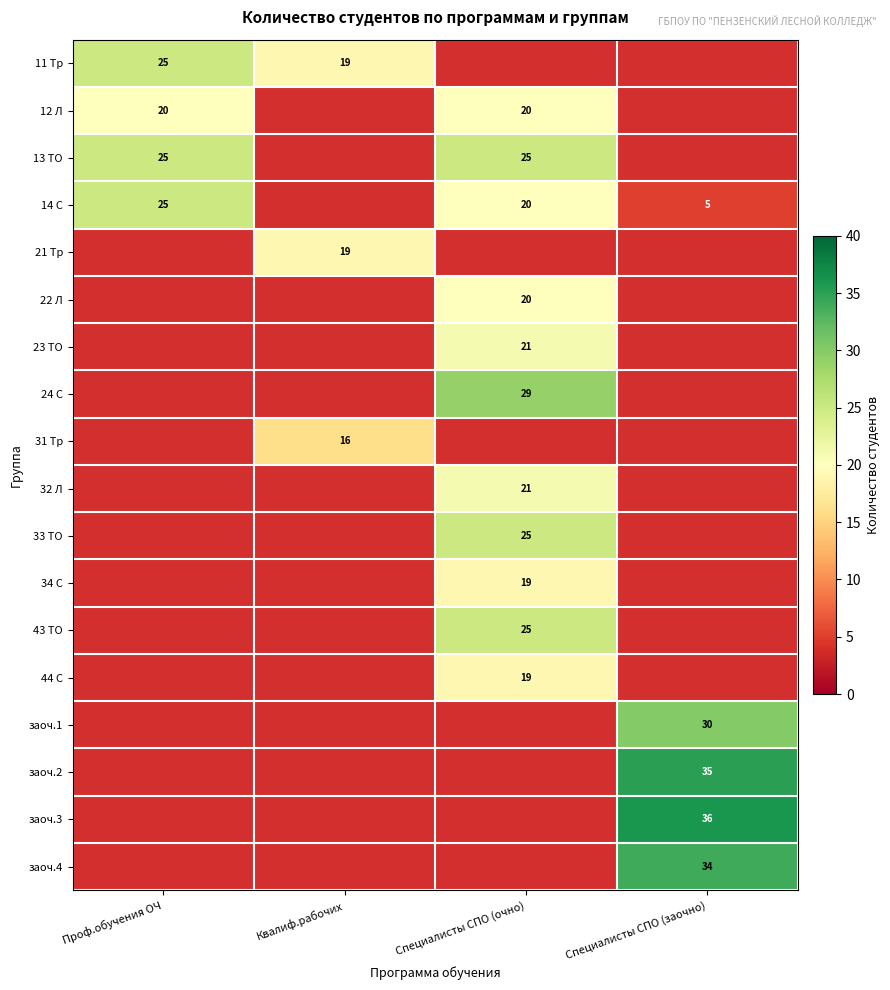

How many categories are shown in the chart?

4